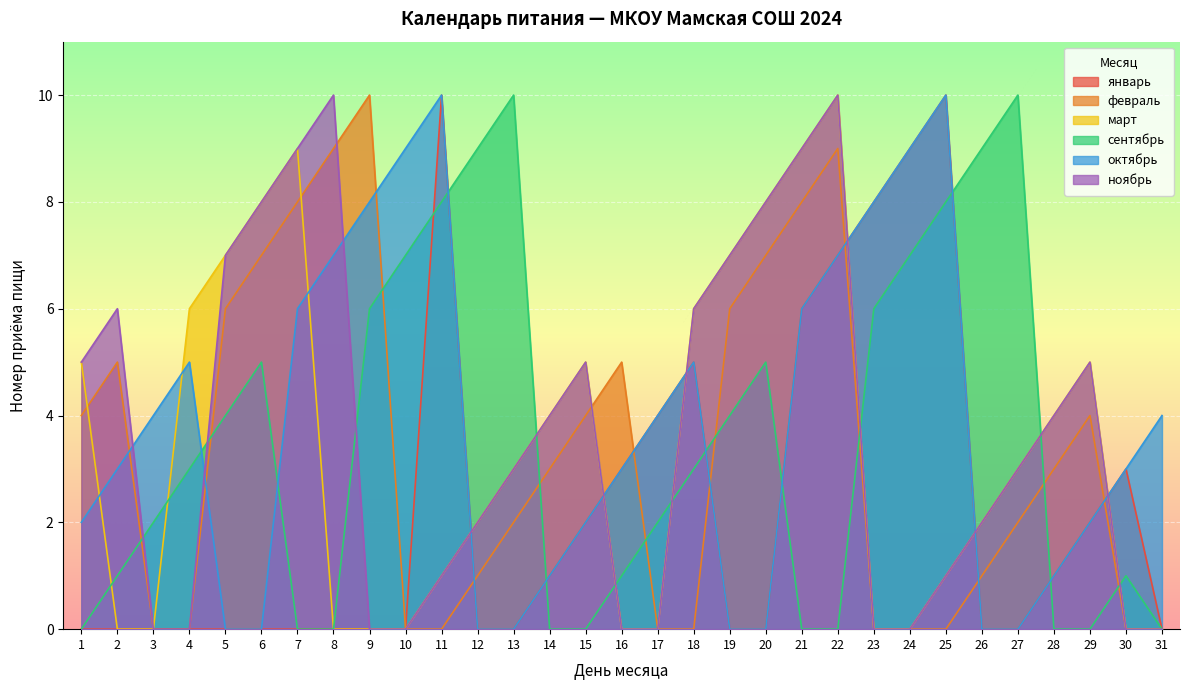

Reading right to left, transcribe all the data shown in this chart.

январь: 0	3	2	1	0	0	10	9	8	7	6	0	0	5	4	3	2	1	0	0	10	0	0	0	0	0	0	0	0	0	0
февраль: 0	0	4	3	2	1	0	0	0	9	8	7	6	0	0	5	4	3	2	1	0	0	10	9	8	7	6	0	0	5	4
март: 0	0	5	4	3	2	1	0	0	10	9	8	7	6	0	0	5	4	3	2	1	0	0	0	9	8	7	6	0	0	5
сентябрь: 0	1	0	0	10	9	8	7	6	0	0	5	4	3	2	1	0	0	10	9	8	7	6	0	0	5	4	3	2	1	0
октябрь: 4	3	2	1	0	0	10	9	8	7	6	0	0	5	4	3	2	1	0	0	10	9	8	7	6	0	0	5	4	3	2
ноябрь: 0	0	5	4	3	2	1	0	0	10	9	8	7	6	0	0	5	4	3	2	1	0	0	10	9	8	7	0	0	6	5